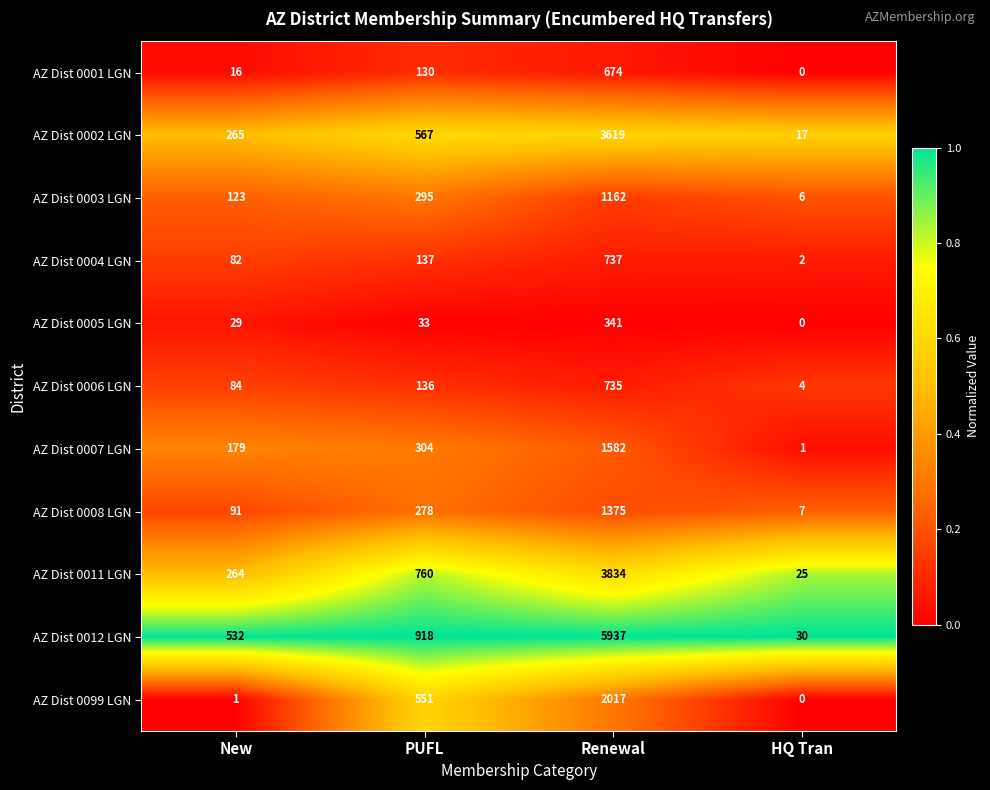

What is the difference between the highest and lowest values at HQ Tran?

30